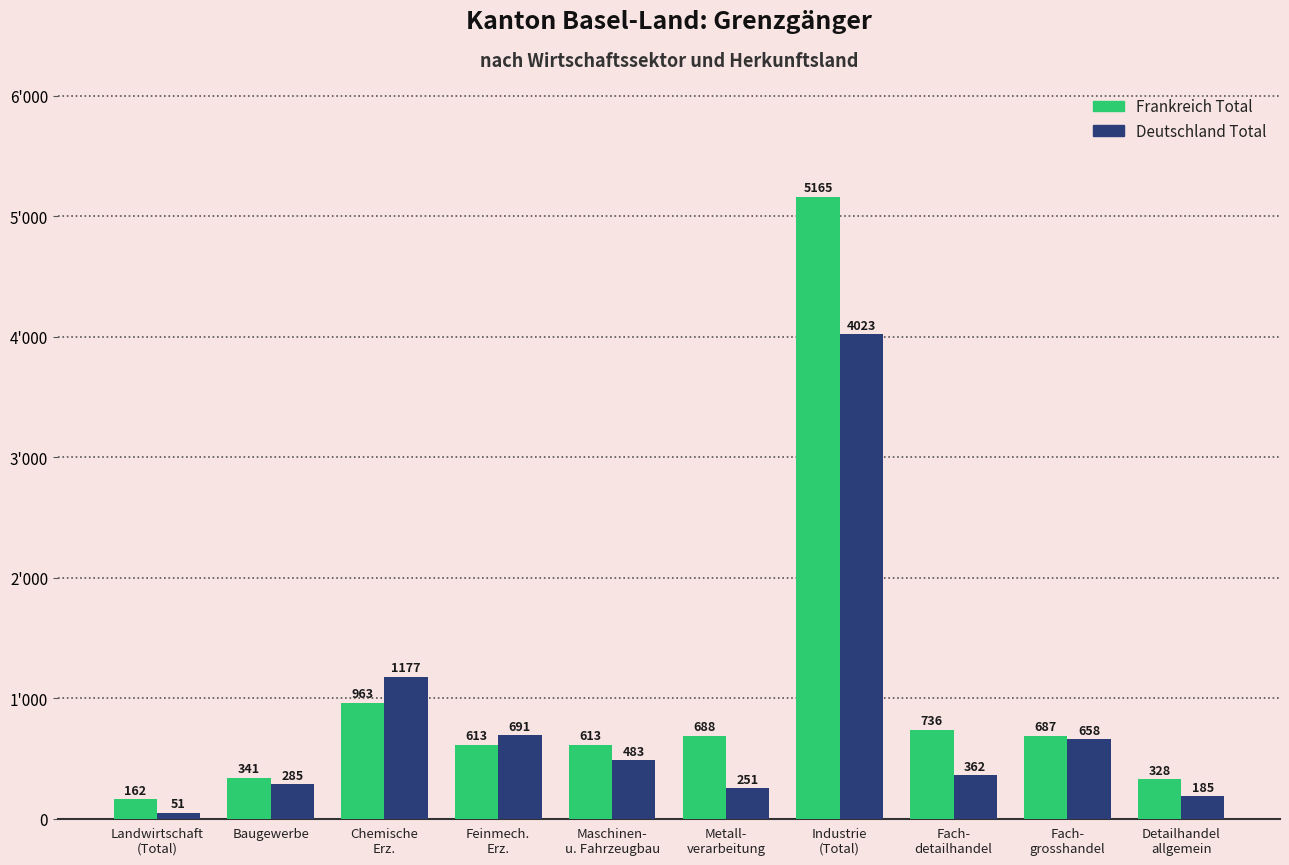

Which label corresponds to the smallest value in the chart?

Landwirtschaft
(Total)